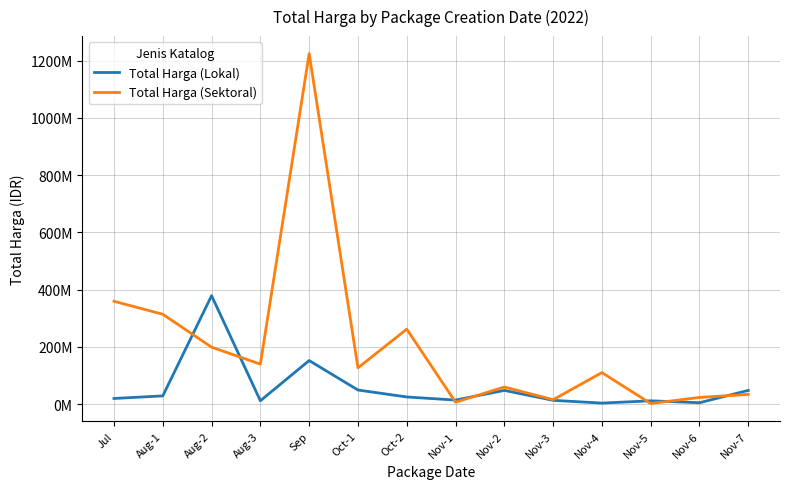

Does the chart have visible grid lines?

Yes